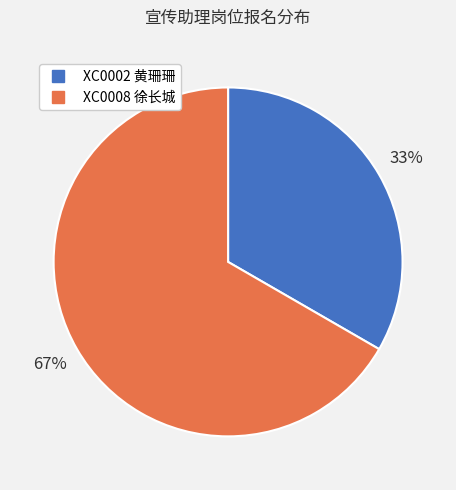

To the nearest percent, what percentage of the pie is XC0002?

33%